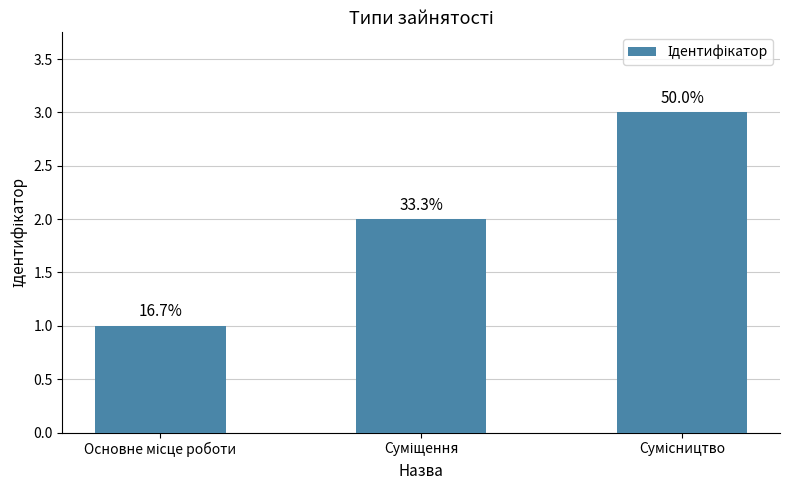

What is the minimum value shown in the chart?

1